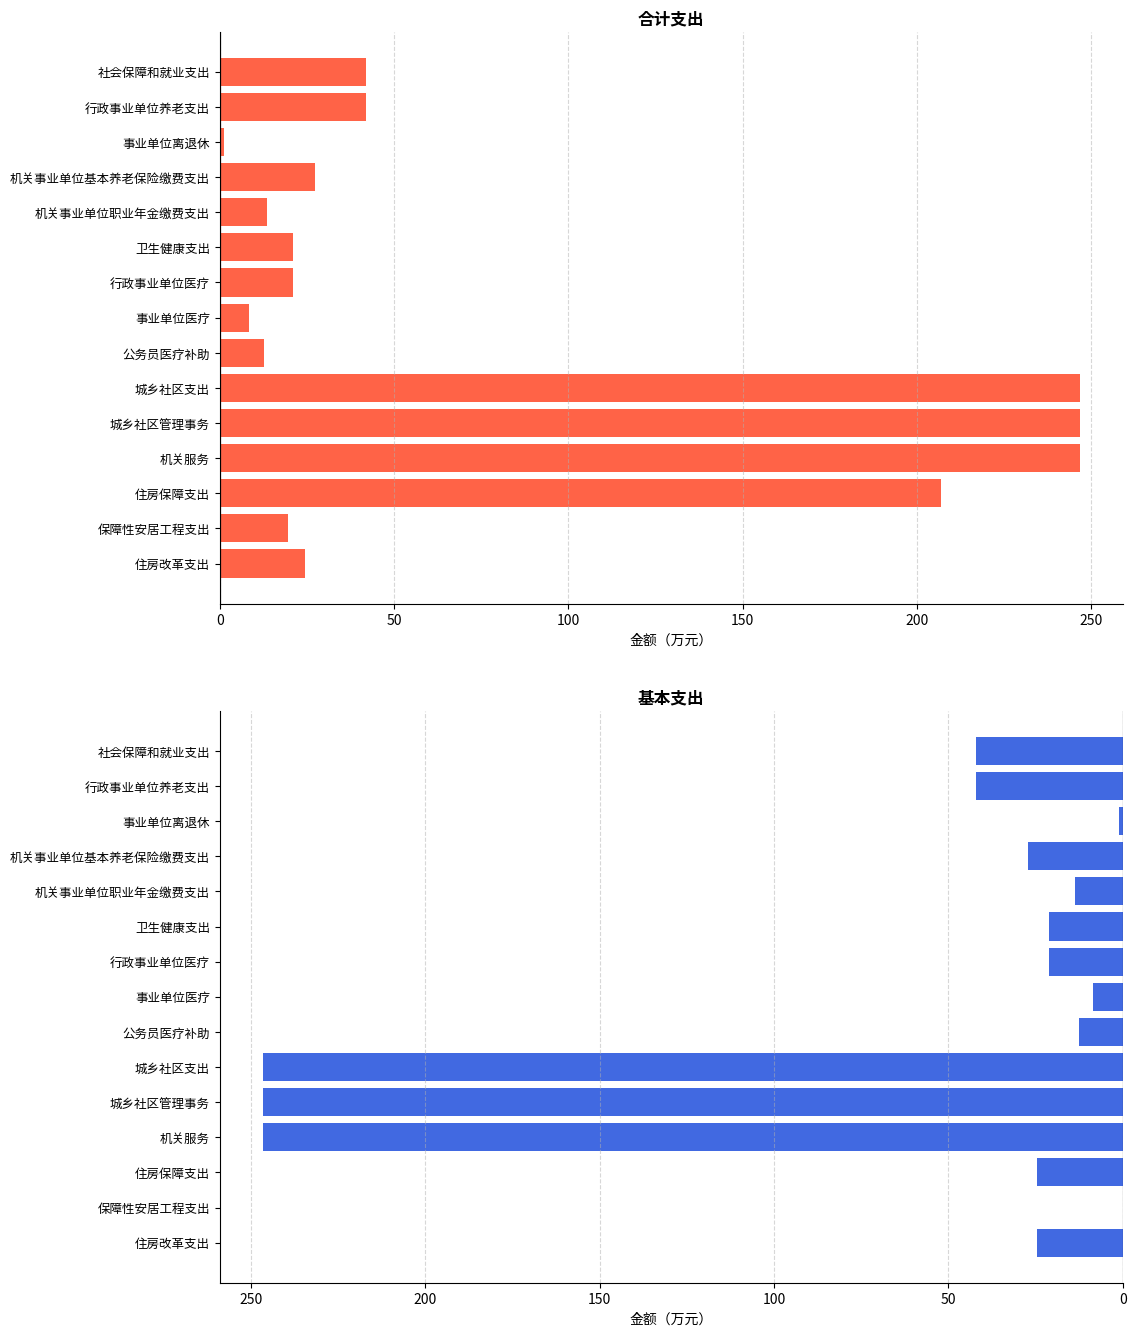

How many bars are there in each group?

2